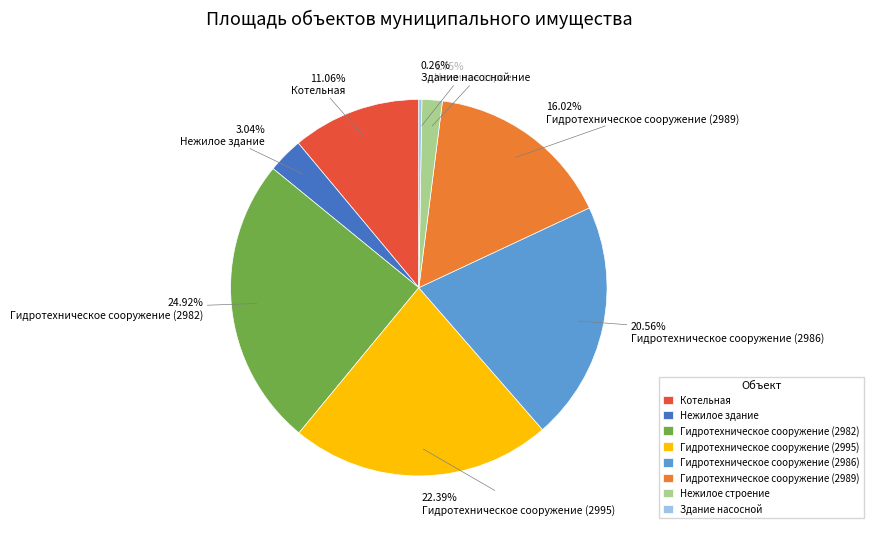

Between Нежилое строение and Котельная, which is larger?

Котельная